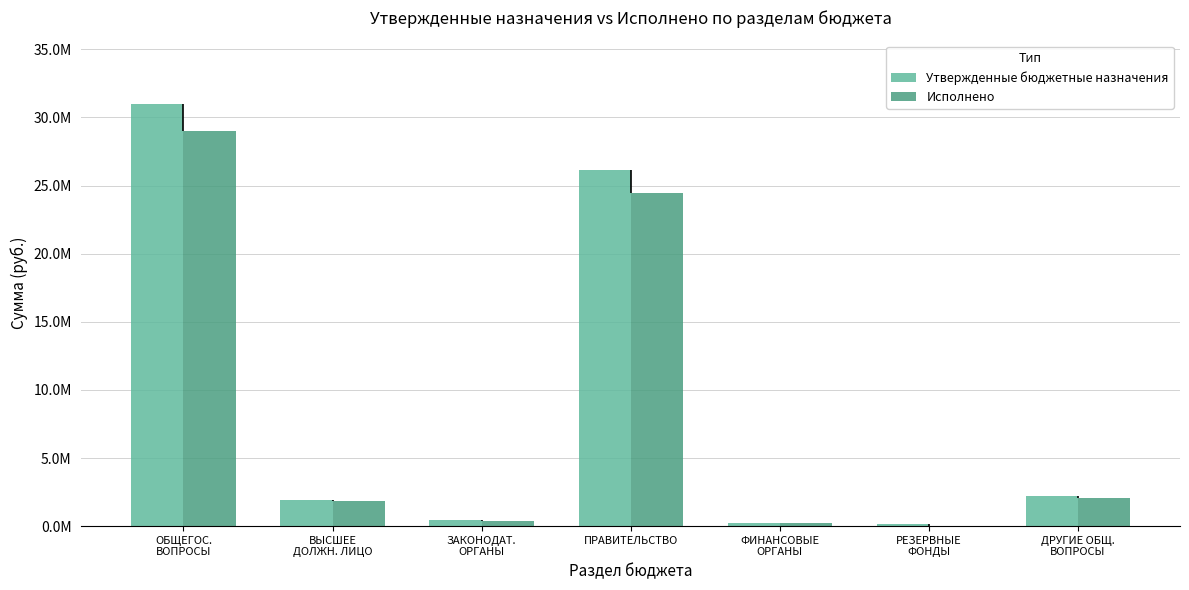

What are all the series names shown in the legend?

Утвержденные бюджетные назначения, Исполнено